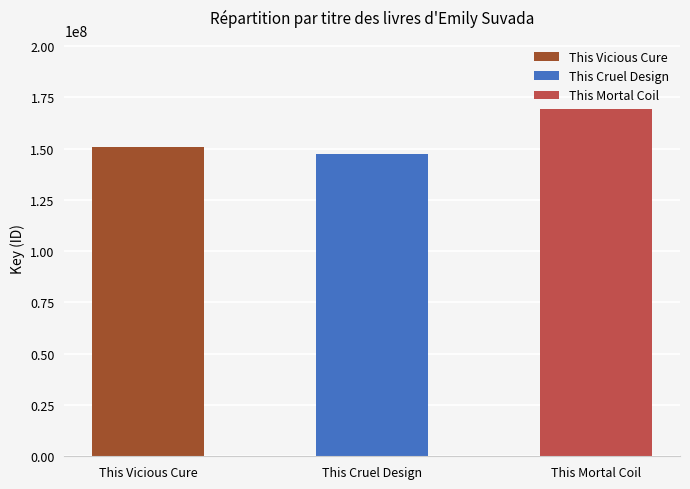

Rank the categories by value from highest to lowest.

This Mortal Coil, This Vicious Cure, This Cruel Design